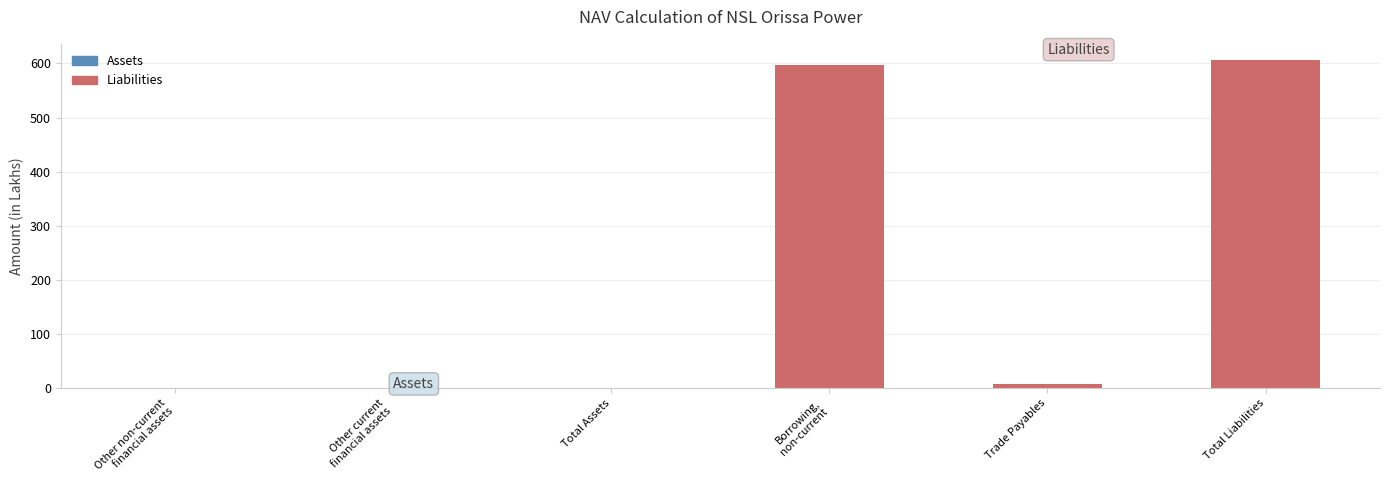

The value at Total Liabilities is 605.9. True or false?

True